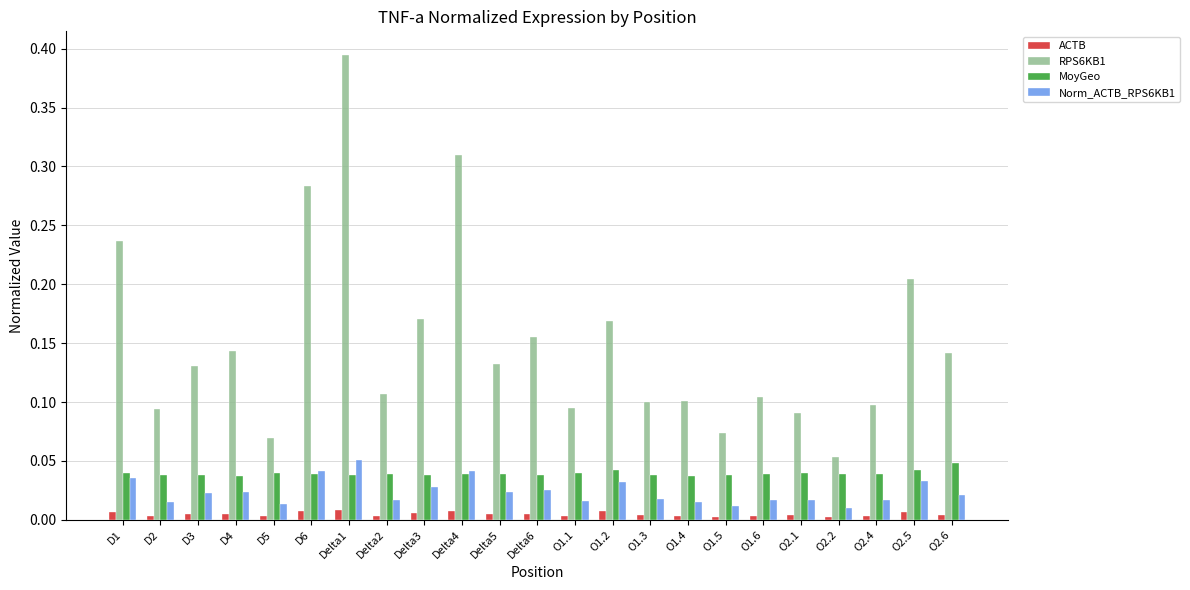

What position from the right is O1.3?

9